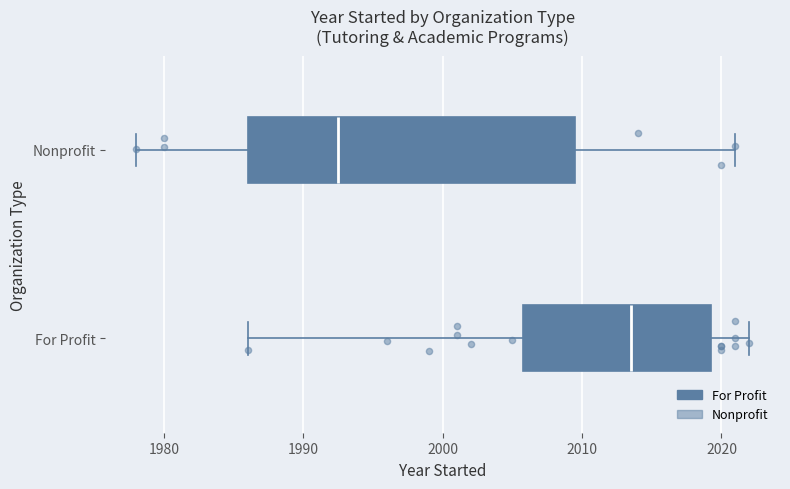

Reading bottom to top, read every box against the x-axis: the position of its median line, the range the box covers, and the ends of its whiskers. The values are not printed on the chart, so give them approximately, as read against the axis.

For Profit: median 2014, box 2006 to 2019, whiskers 1986 to 2022
Nonprofit: median 1993, box 1986 to 2010, whiskers 1978 to 2021